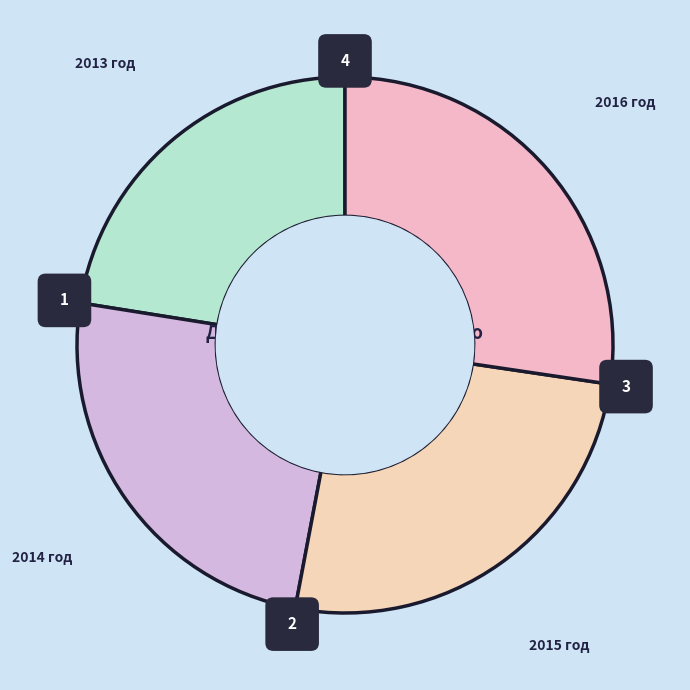

How many slices are in this pie chart?

4